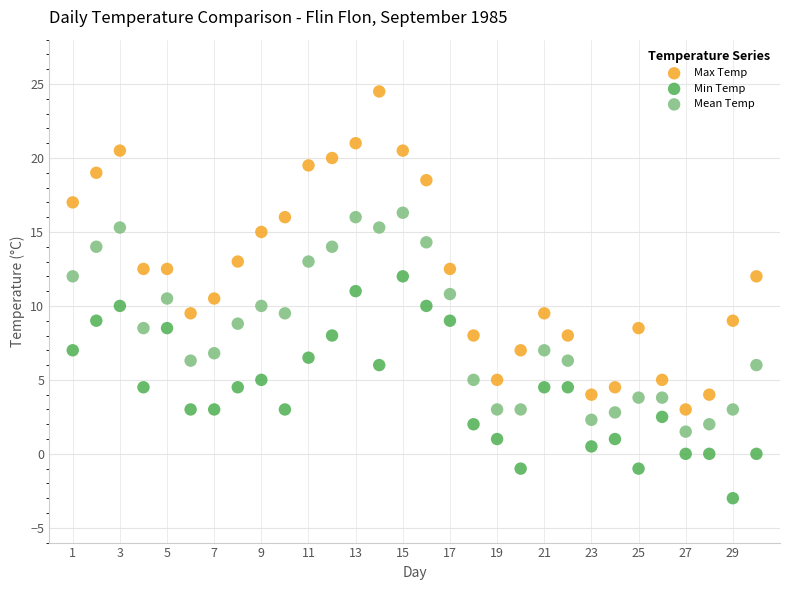

Which series contains the lowest Y value?

Min Temp